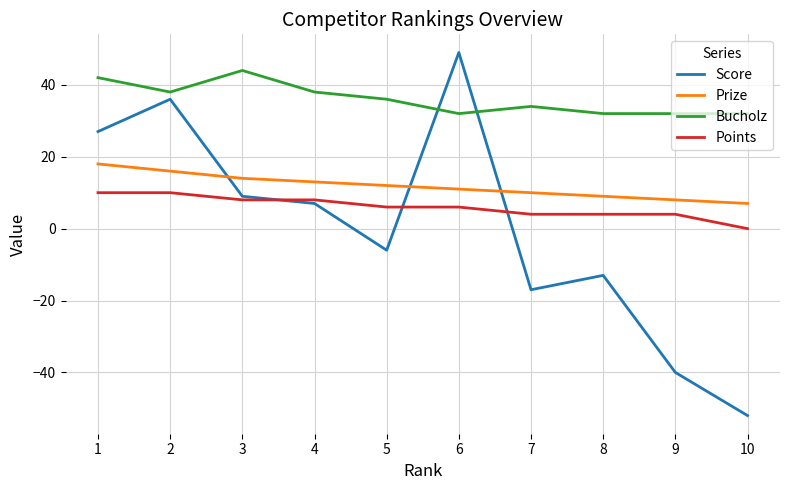

What is the smallest value displayed?

-52